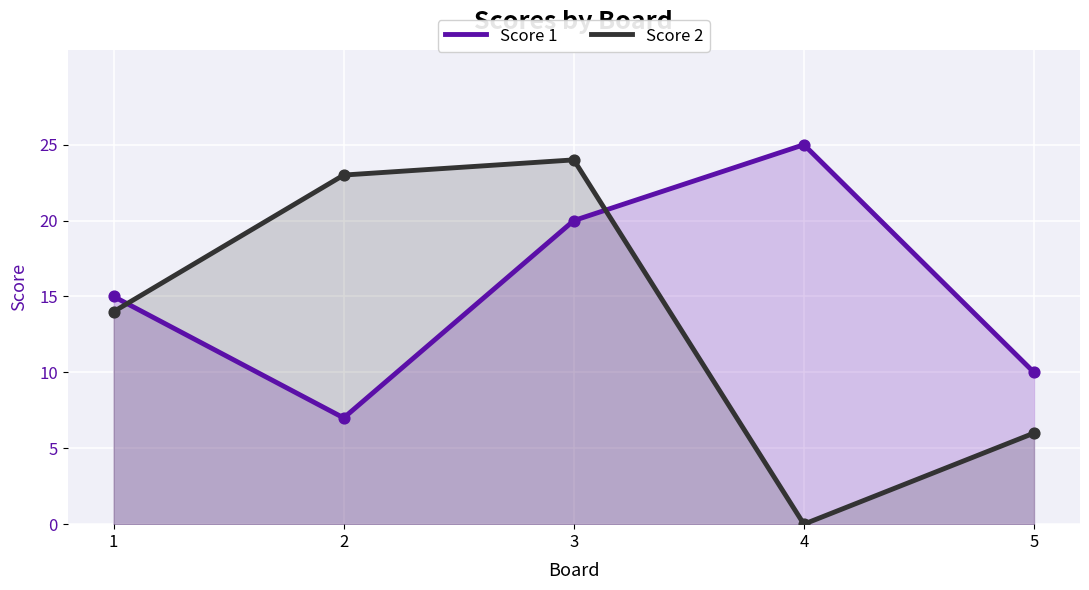

Which series reaches the maximum Y coordinate?

Score 1